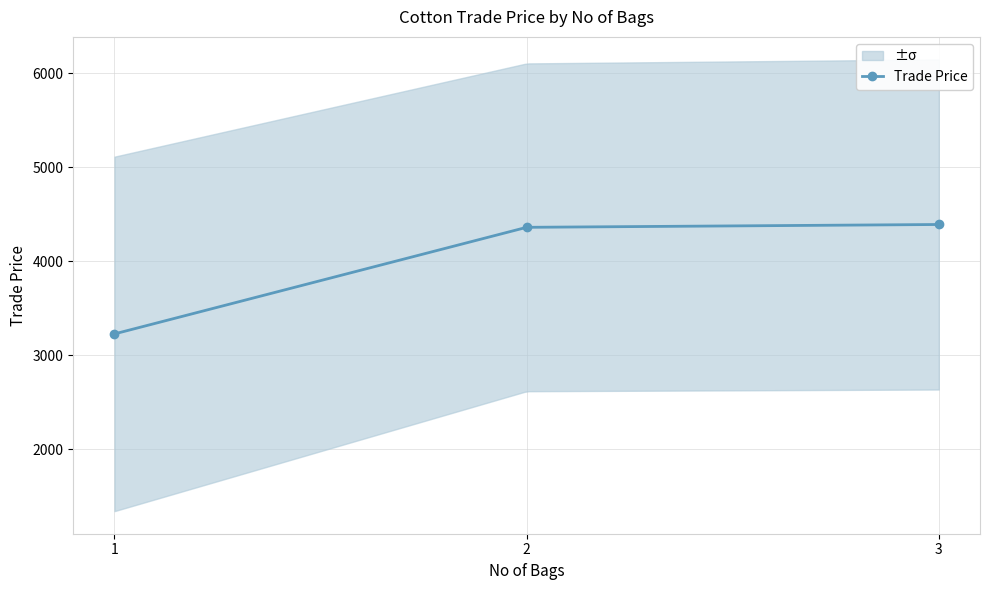

What value does the data have at 3?

4389.0